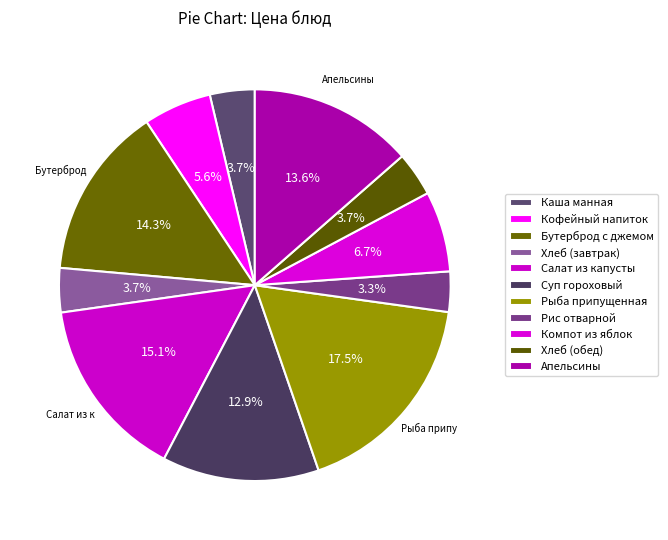

Rank the categories by value from highest to lowest.

Рыба припущенная, Салат из капусты, Бутерброд с джемом, Апельсины, Суп гороховый, Компот из яблок, Кофейный напиток, Каша манная, Хлеб (завтрак), Хлеб (обед), Рис отварной